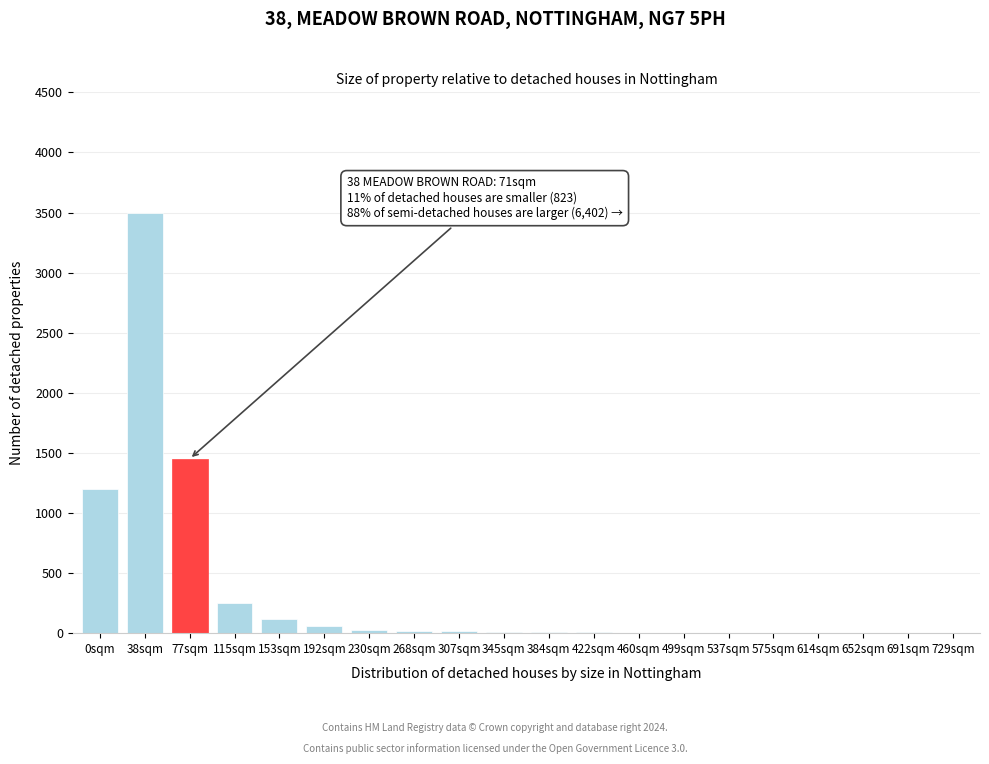

Where is the data nearest to the value 1750?

77sqm